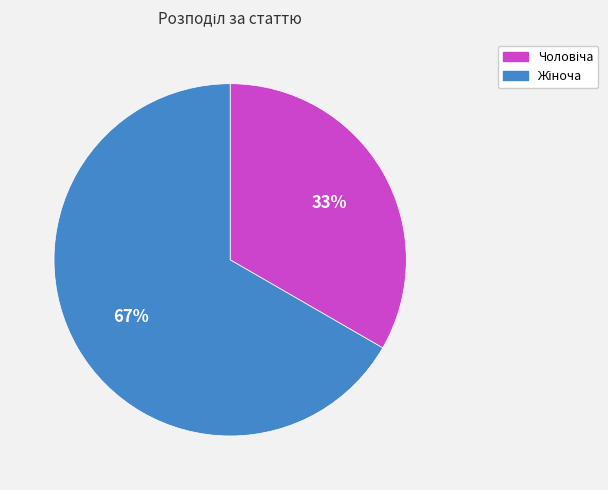

Count the number of slices in the pie.

2